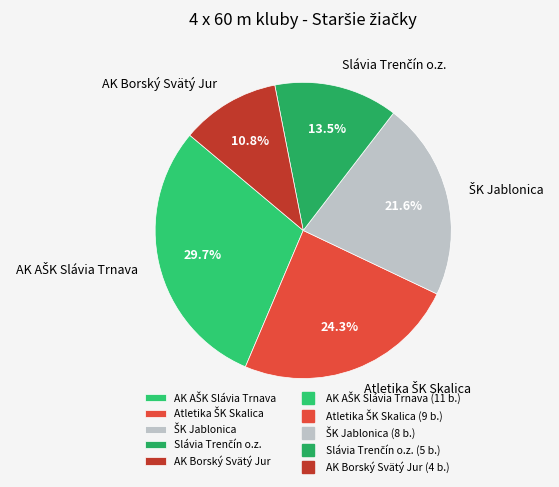

Does AK Borský Svätý Jur represent more than half of the total?

No